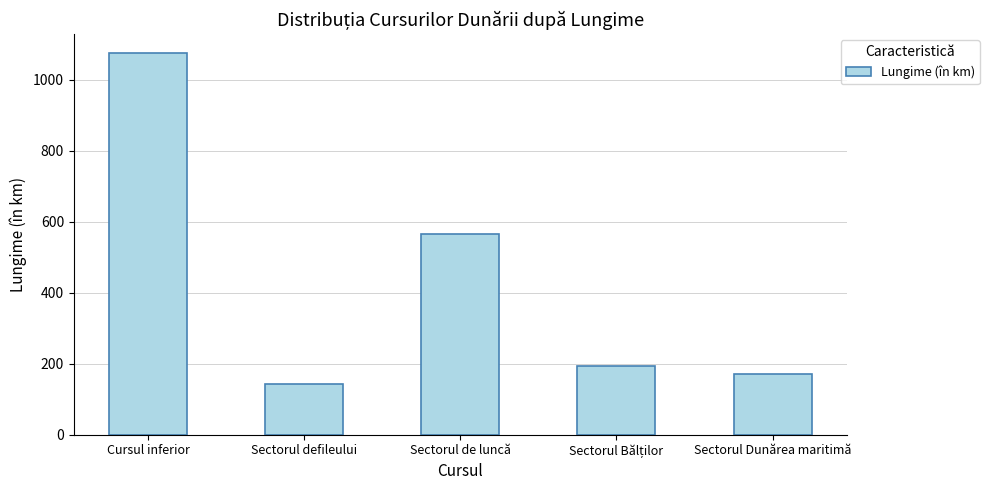

Count the number of categories in the chart.

5